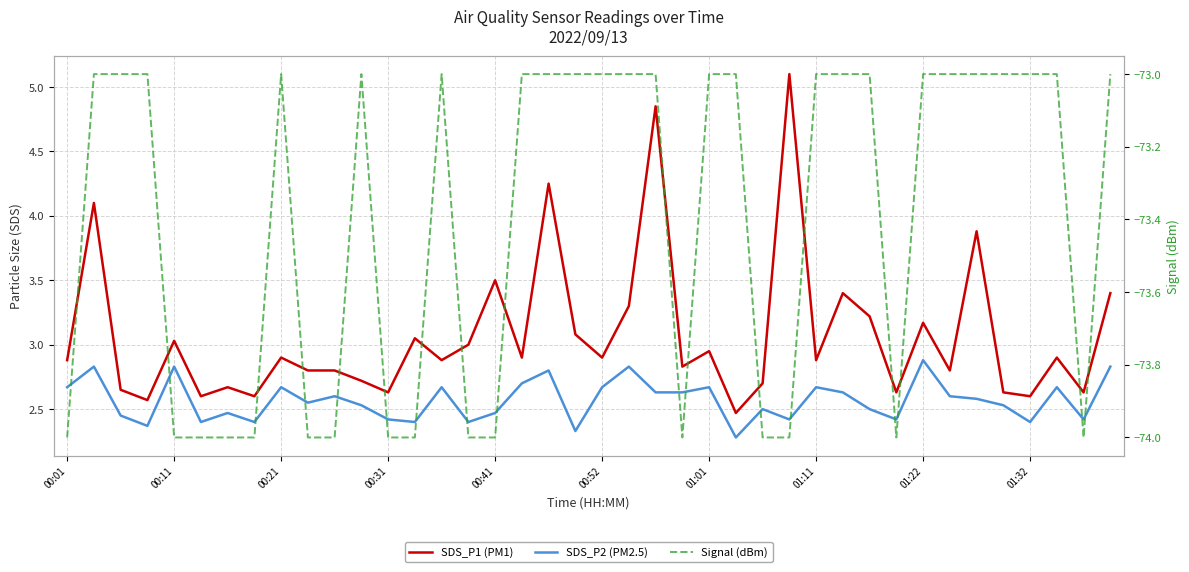

How many interior local valleys does the SDS_P1 (PM1) series have?

14